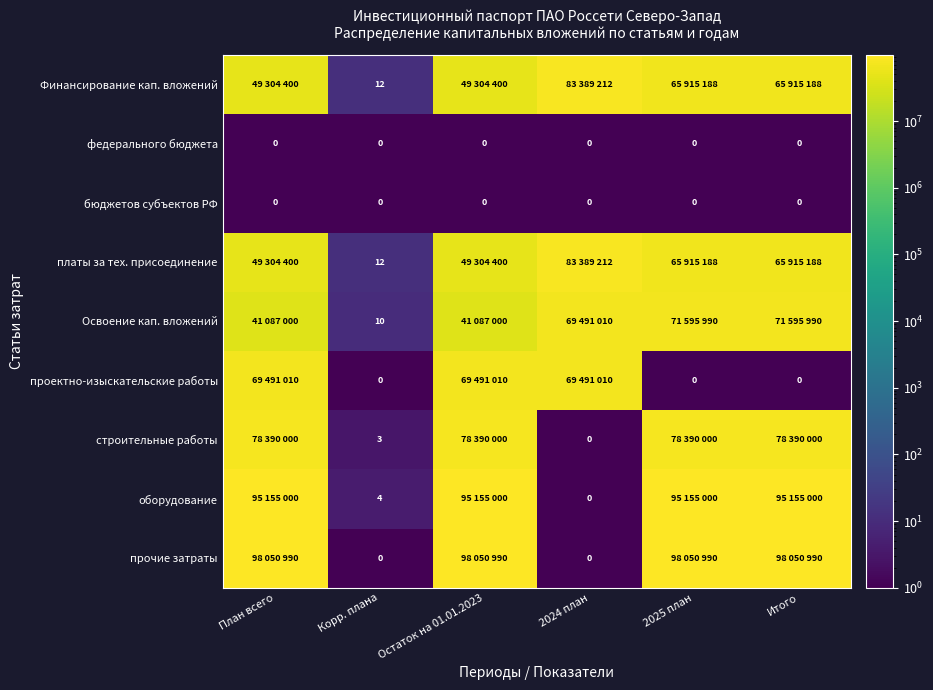

At which category is the sum across all series the highest?

План всего